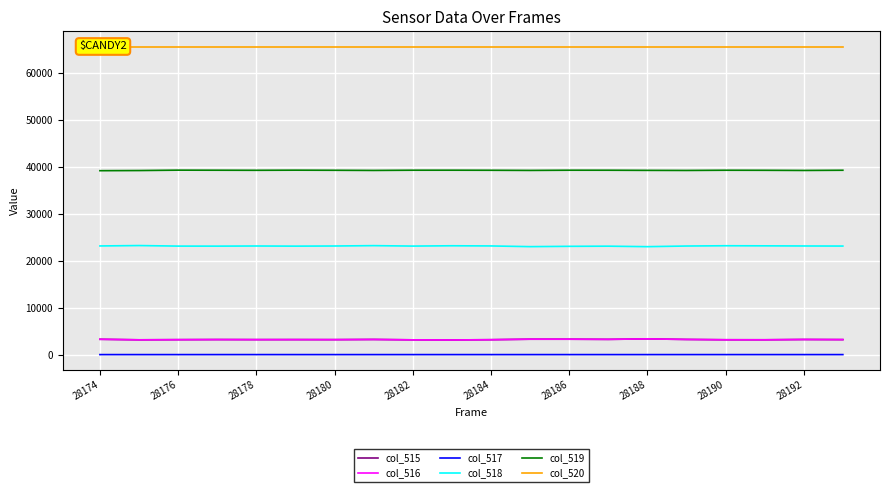

What value does the col_515 series have at 15, to the nearest 10?

3230